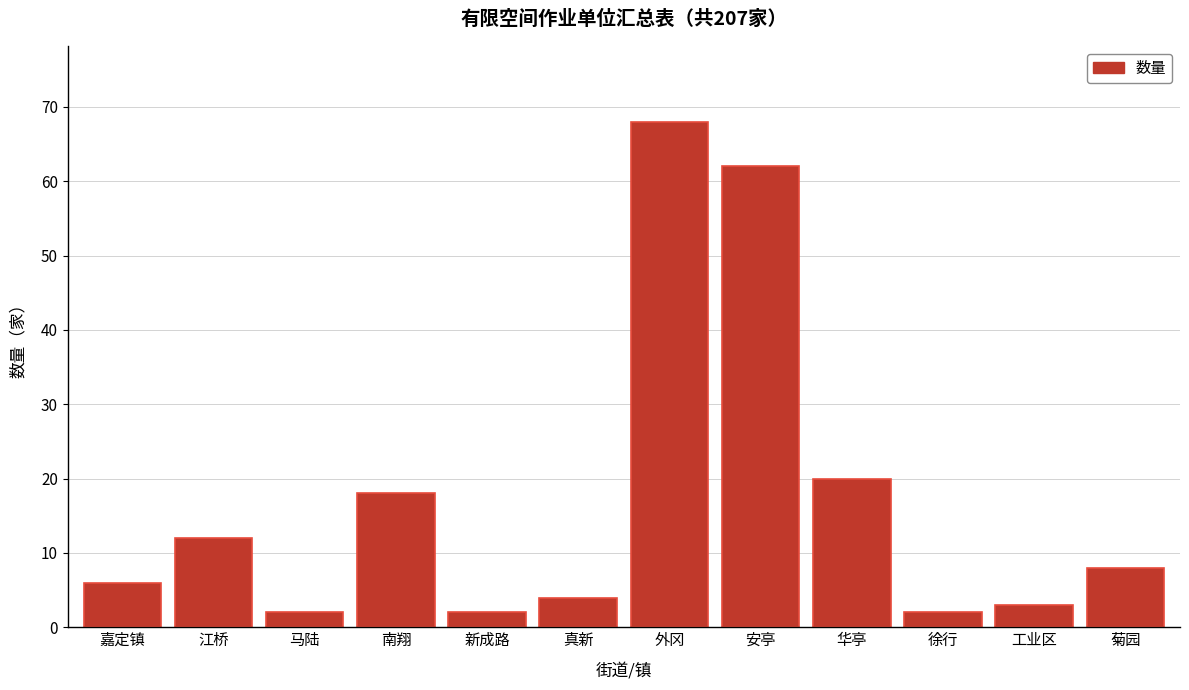

Reading right to left, extract all data points from this chart.

8	3	2	20	62	68	4	2	18	2	12	6